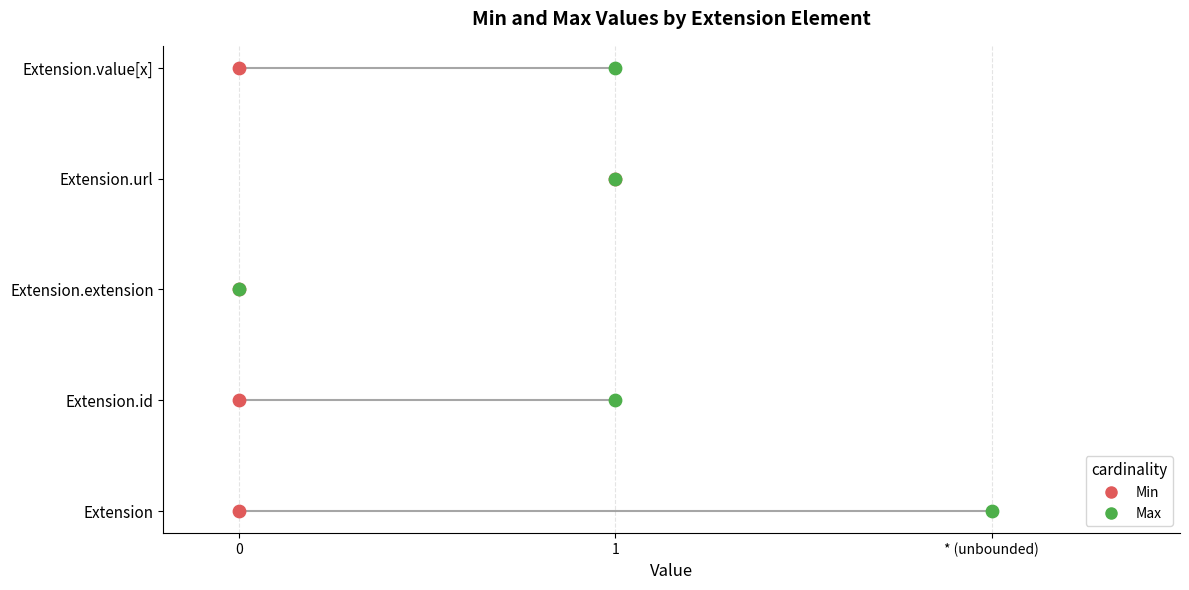

Is the value of Max at 1 greater than the value of Min at 4?

No